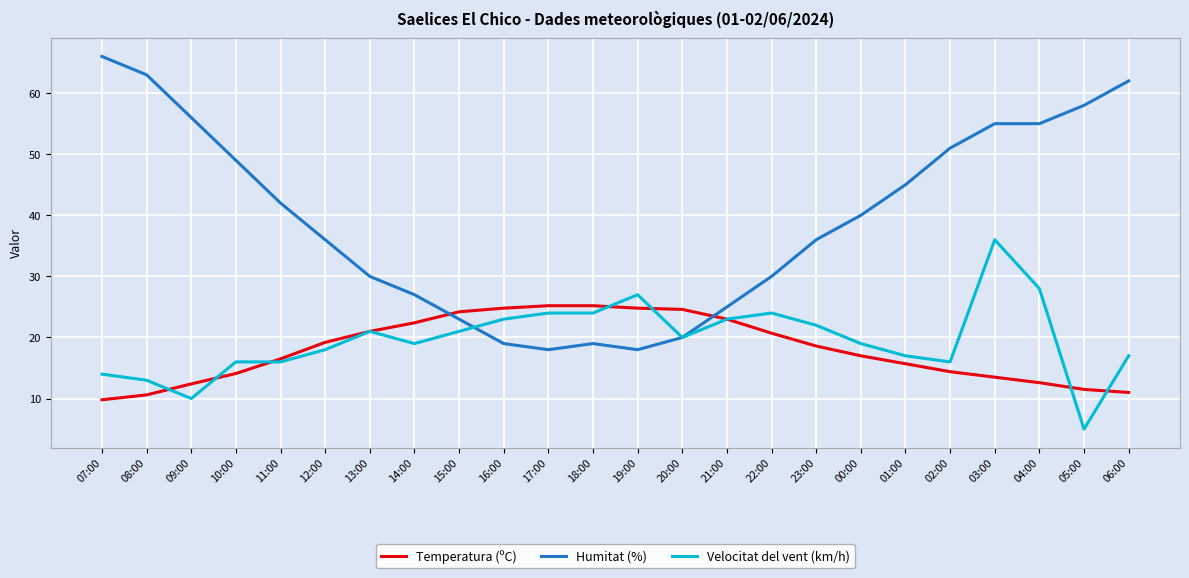

At 00:00, list the series in order from largest to smallest.

Humitat (%), Velocitat del vent (km/h), Temperatura (ºC)